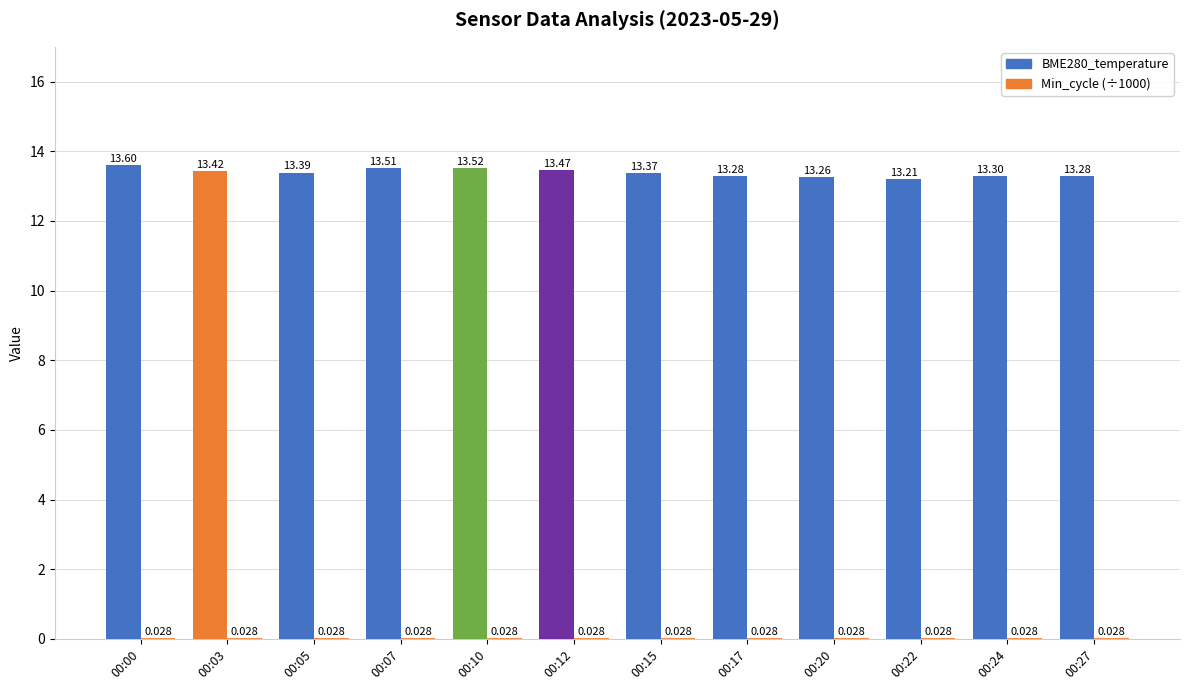

At 00:24, list the series in order from smallest to largest.

Min_cycle (÷1000), BME280_temperature